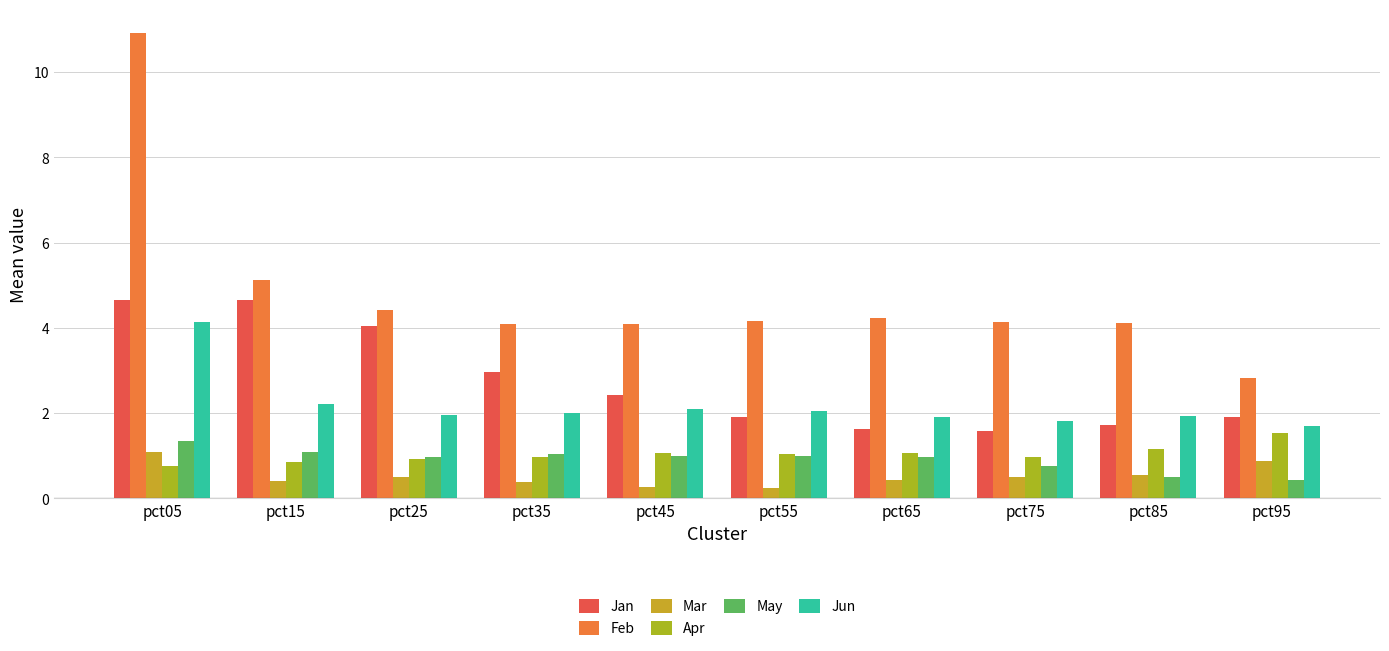

Reading left to right, extract all data points from this chart.

Jan: pct05=4.7	pct15=4.7	pct25=4.0	pct35=3.0	pct45=2.4	pct55=1.9	pct65=1.6	pct75=1.6	pct85=1.7	pct95=1.9
Feb: pct05=10.9	pct15=5.1	pct25=4.4	pct35=4.1	pct45=4.1	pct55=4.2	pct65=4.2	pct75=4.1	pct85=4.1	pct95=2.8
Mar: pct05=1.1	pct15=0.4	pct25=0.5	pct35=0.4	pct45=0.3	pct55=0.2	pct65=0.4	pct75=0.5	pct85=0.5	pct95=0.9
Apr: pct05=0.8	pct15=0.9	pct25=0.9	pct35=1.0	pct45=1.1	pct55=1.0	pct65=1.1	pct75=1.0	pct85=1.2	pct95=1.5
May: pct05=1.3	pct15=1.1	pct25=1.0	pct35=1.0	pct45=1.0	pct55=1.0	pct65=1.0	pct75=0.8	pct85=0.5	pct95=0.4
Jun: pct05=4.1	pct15=2.2	pct25=2.0	pct35=2.0	pct45=2.1	pct55=2.1	pct65=1.9	pct75=1.8	pct85=1.9	pct95=1.7